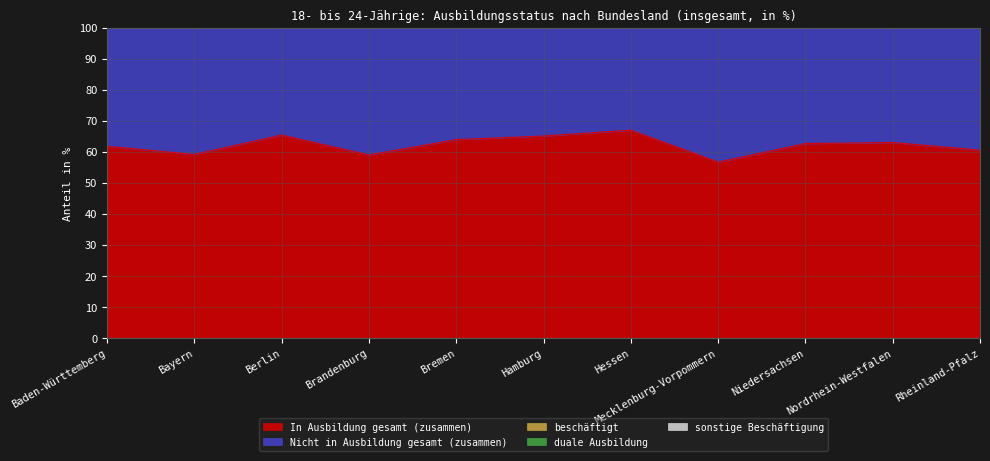

Count the number of categories in the chart.

11